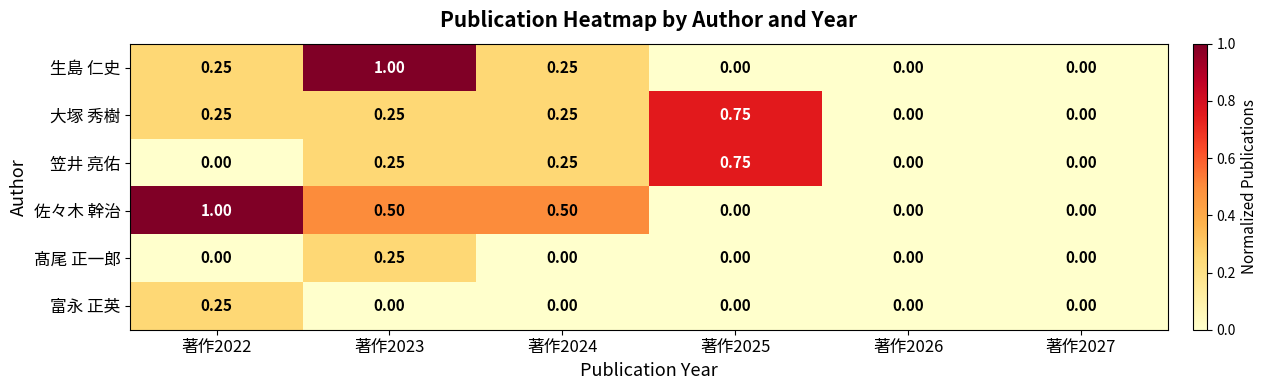

Is the value of 笠井 亮佑 at 著作2022 greater than the value of 富永 正英 at 著作2022?

No